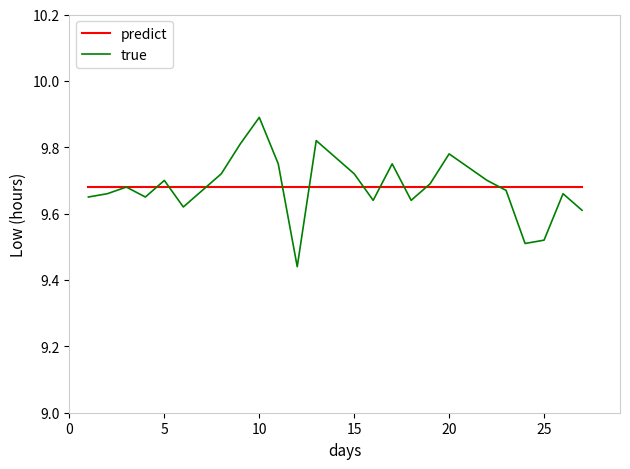

How many lines are shown in the chart?

2